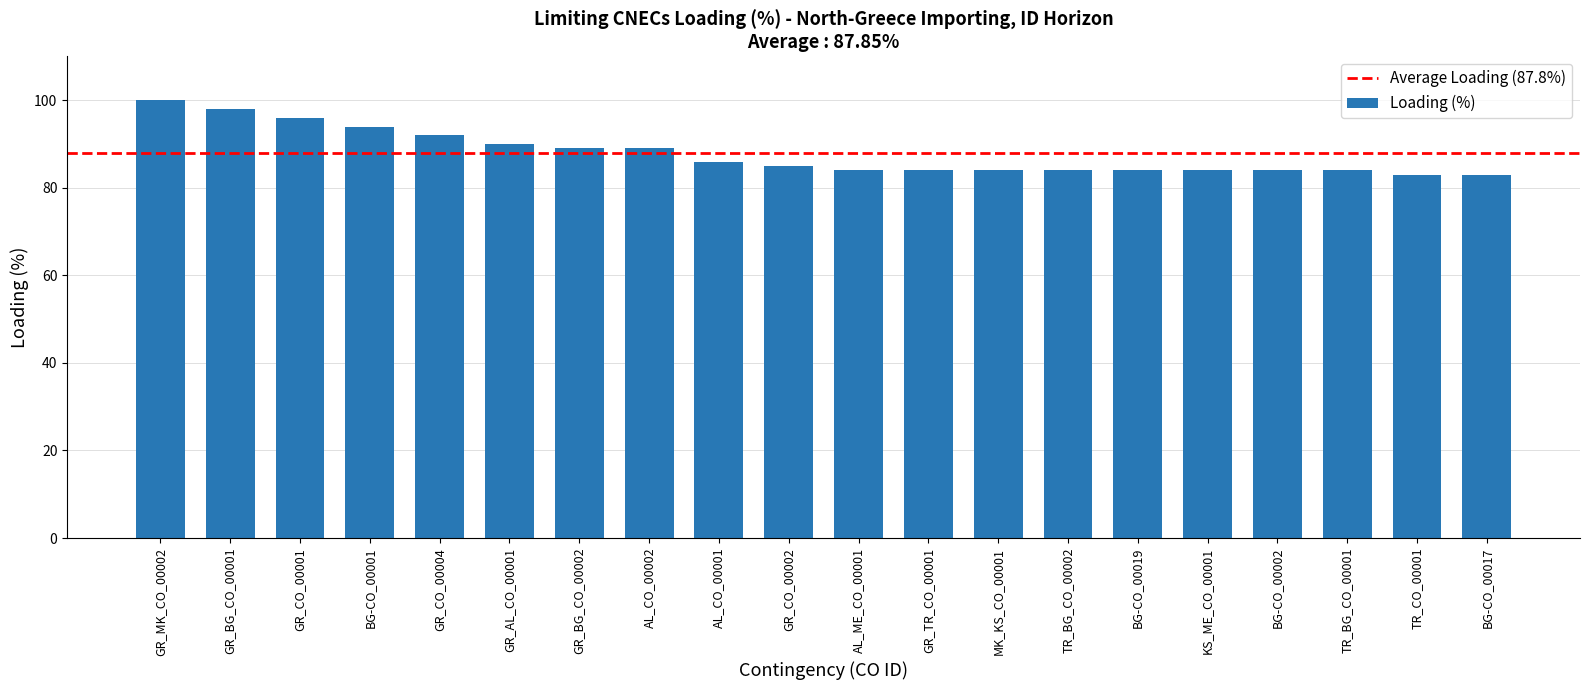

What is the average value?

88